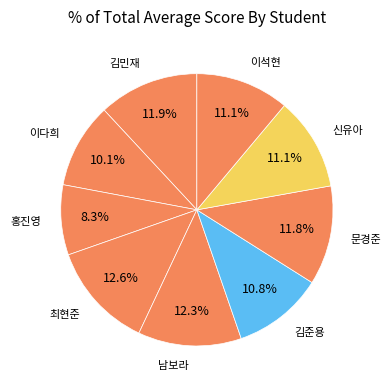

How many segments does this pie chart have?

9